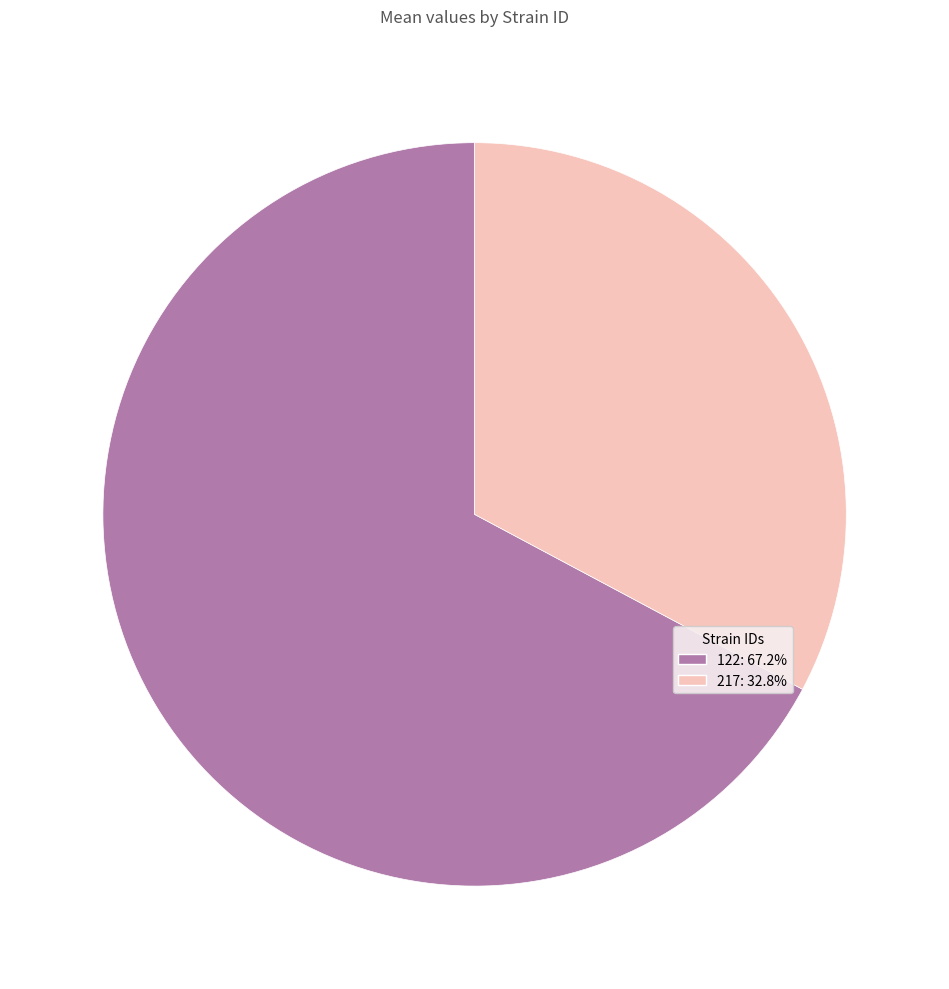

What is the largest slice in the pie chart?

122